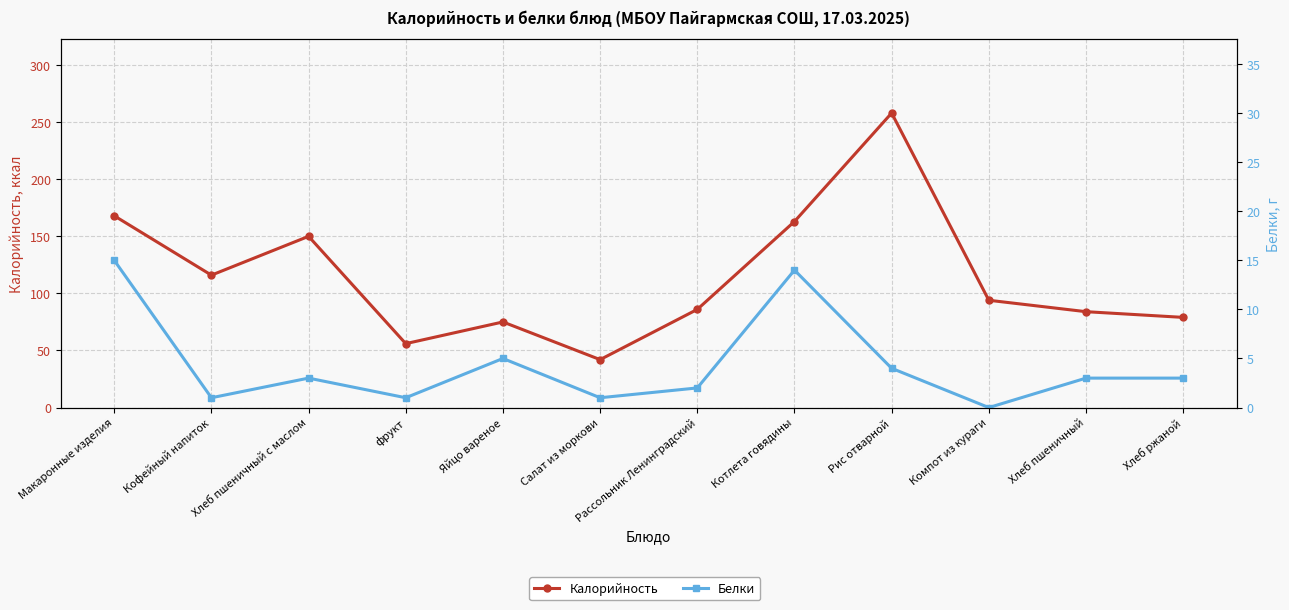

Reading left to right, list all the values displayed in this chart.

Калорийность: 168	116	150	56	75	42	86	163	258	94	84	79
Белки: 15	1	3	1	5	1	2	14	4	0	3	3